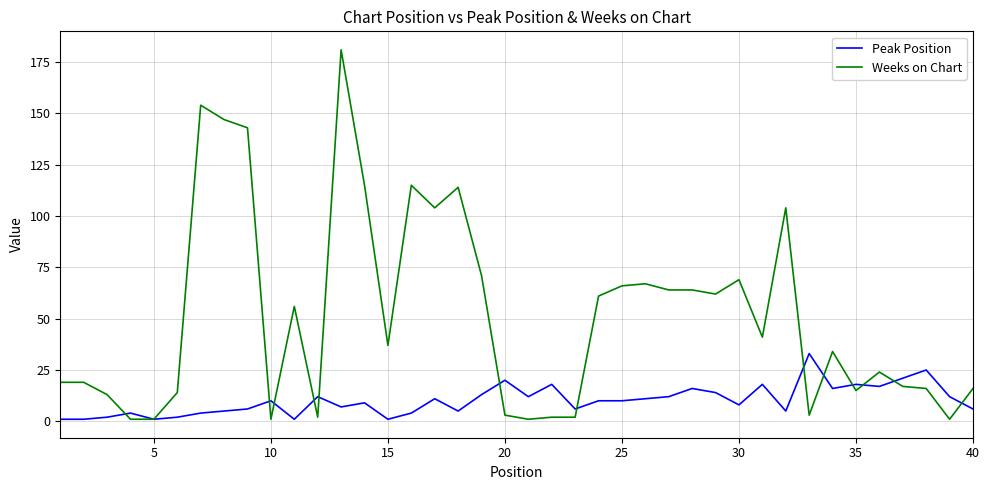

After their last crossing, which series has the higher values: Peak Position or Weeks on Chart?

Weeks on Chart